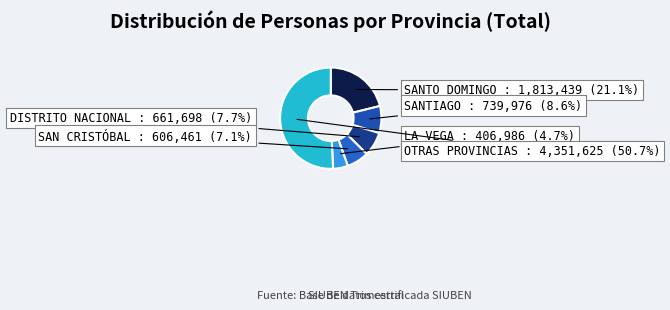

Does SAN CRISTÓBAL represent more than half of the total?

No